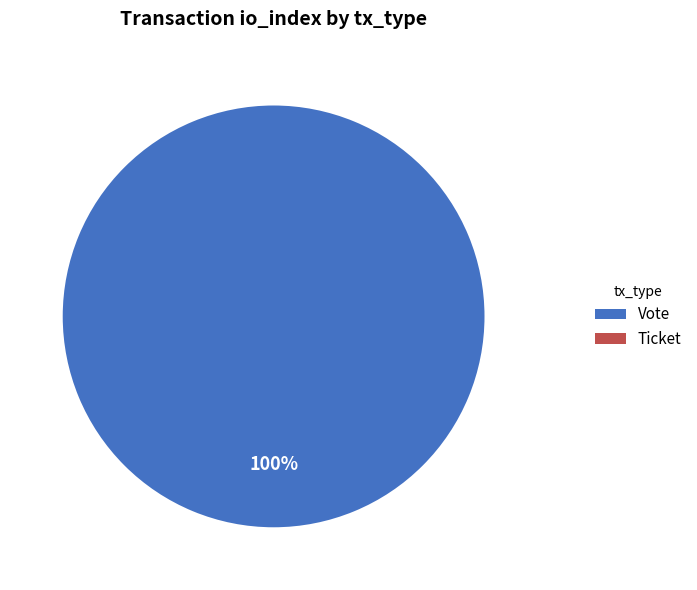

How many segments does this pie chart have?

2